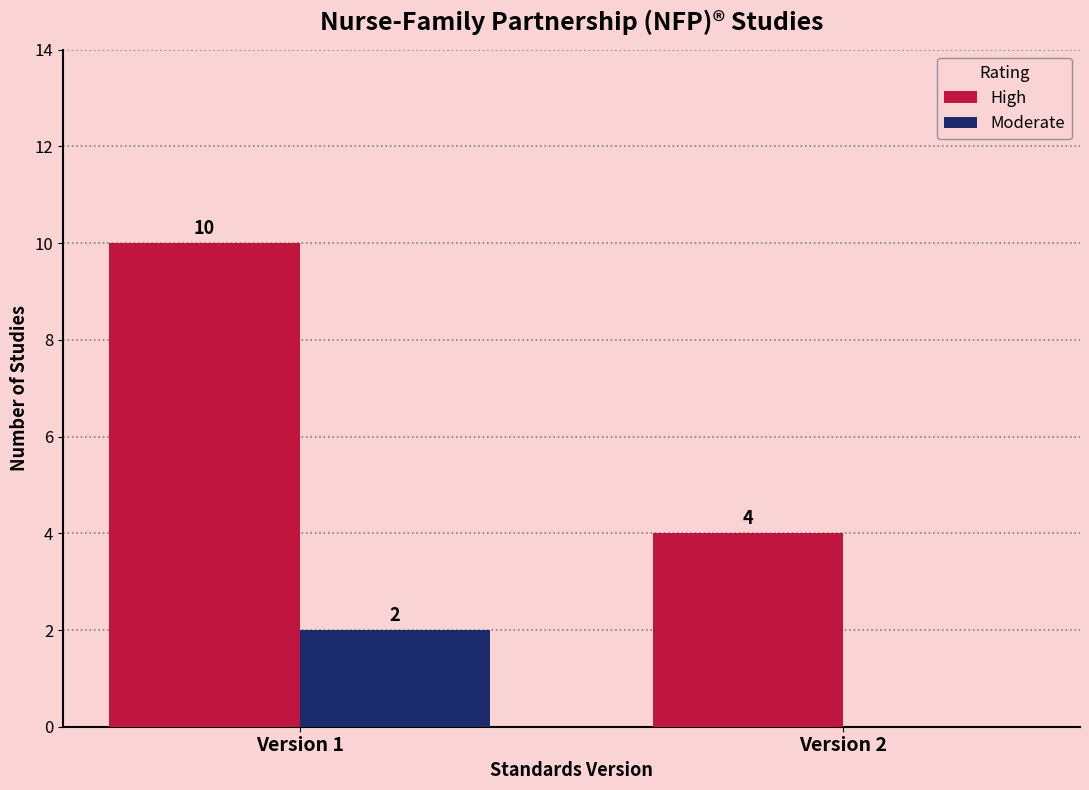

Between Version 1 and Version 2, which series saw the biggest shift?

High